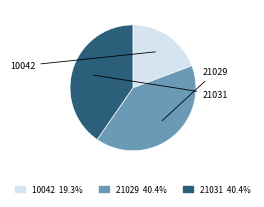

How many segments does this pie chart have?

3